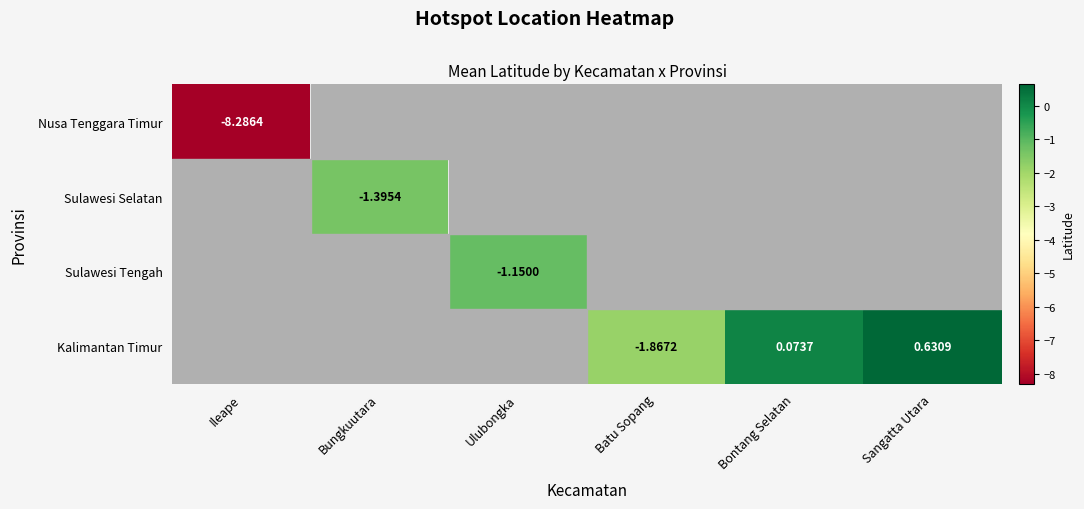

What is the highest value of the Nusa Tenggara Timur series?

-8.3